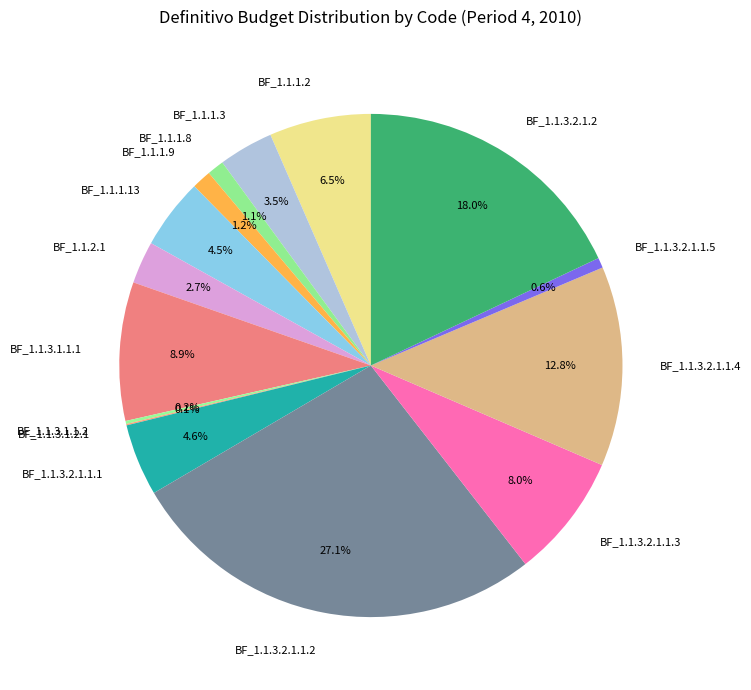

Approximately how many times larger is the value at BF_1.1.3.2.1.1.4 compared to BF_1.1.3.2.1.1.5?

19.8